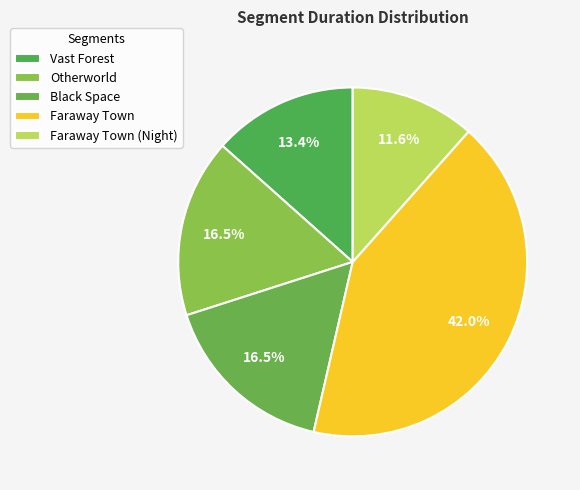

How many segments does this pie chart have?

5